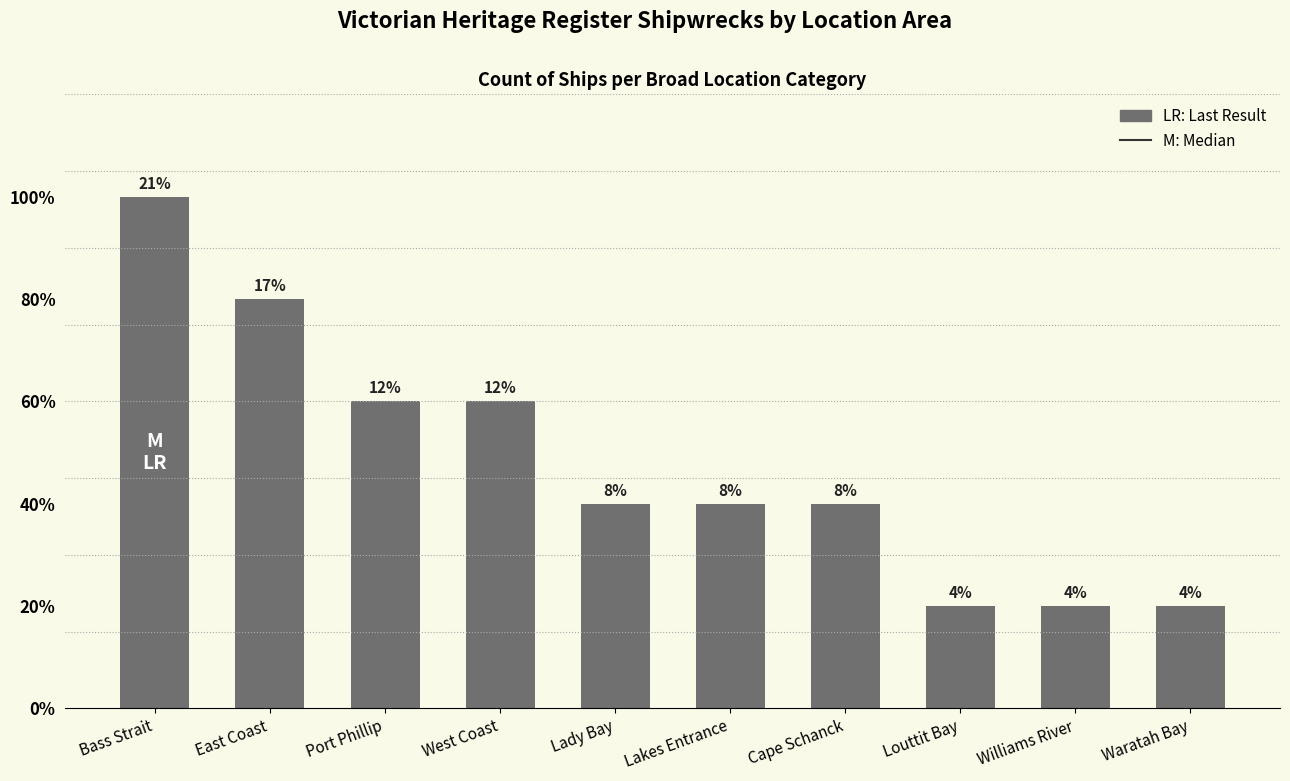

Reading right to left, transcribe all the data shown in this chart.

Waratah Bay=1	Williams River=1	Louttit Bay=1	Cape Schanck=2	Lakes Entrance=2	Lady Bay=2	West Coast=3	Port Phillip=3	East Coast=4	Bass Strait=5